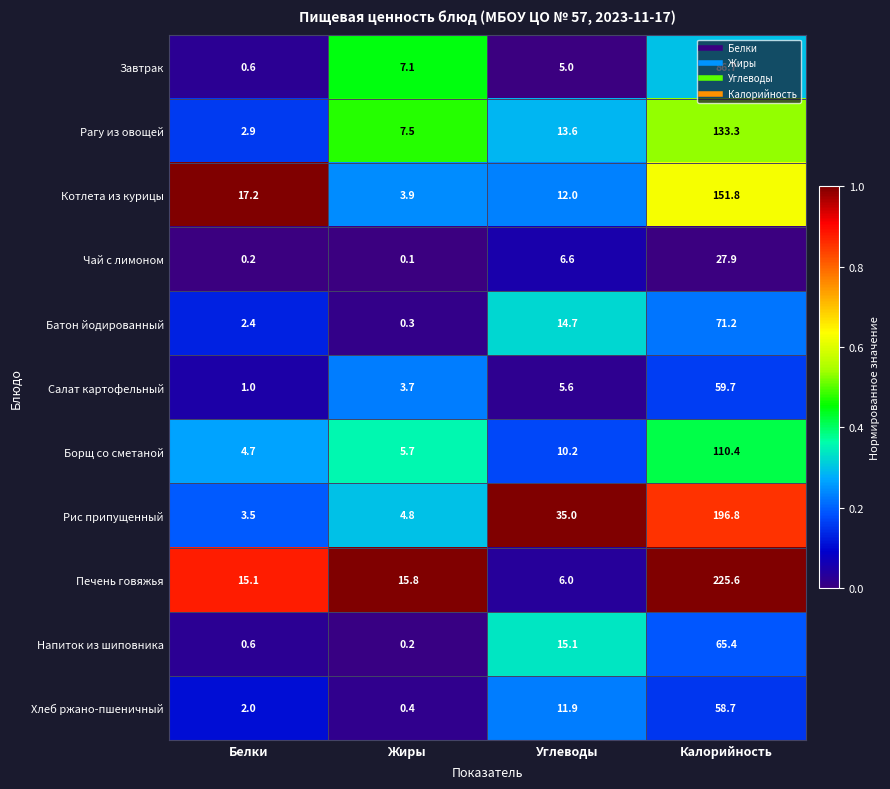

What is the maximum value for Хлеб ржано-пшеничный?

58.7